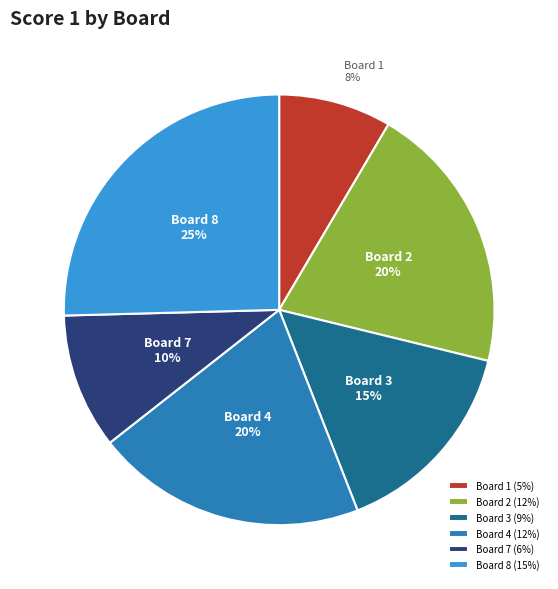

Is Board 2 the majority of the pie?

No